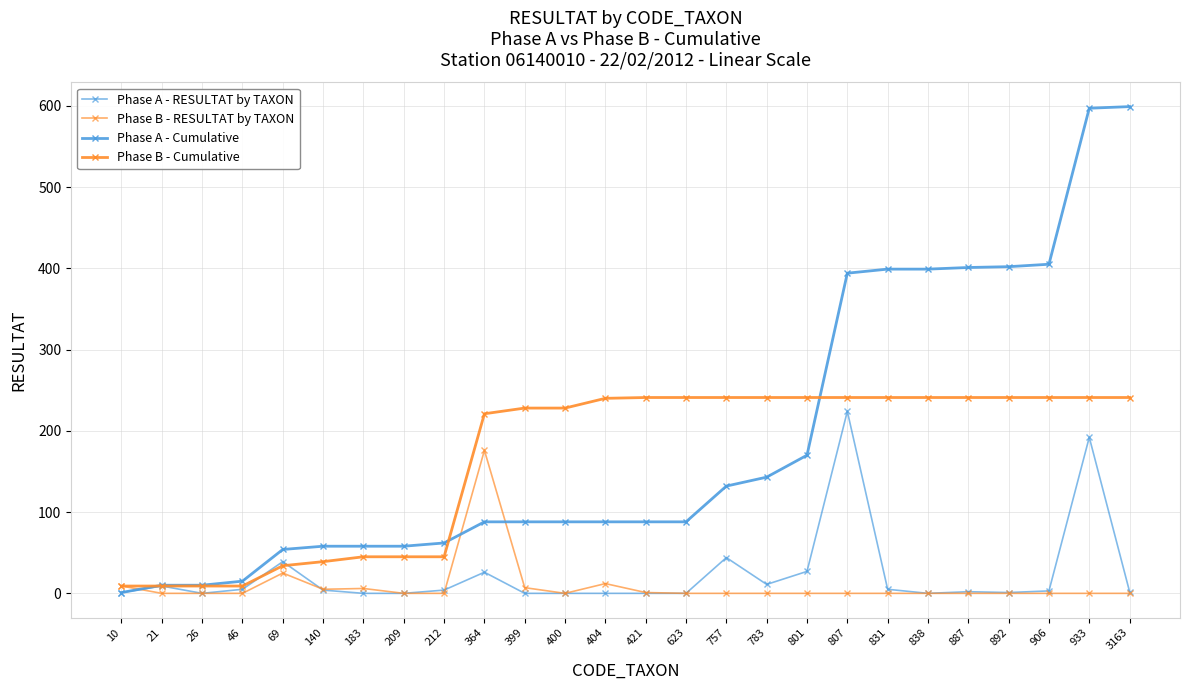

Is this an area chart (filled region under the line)?

No